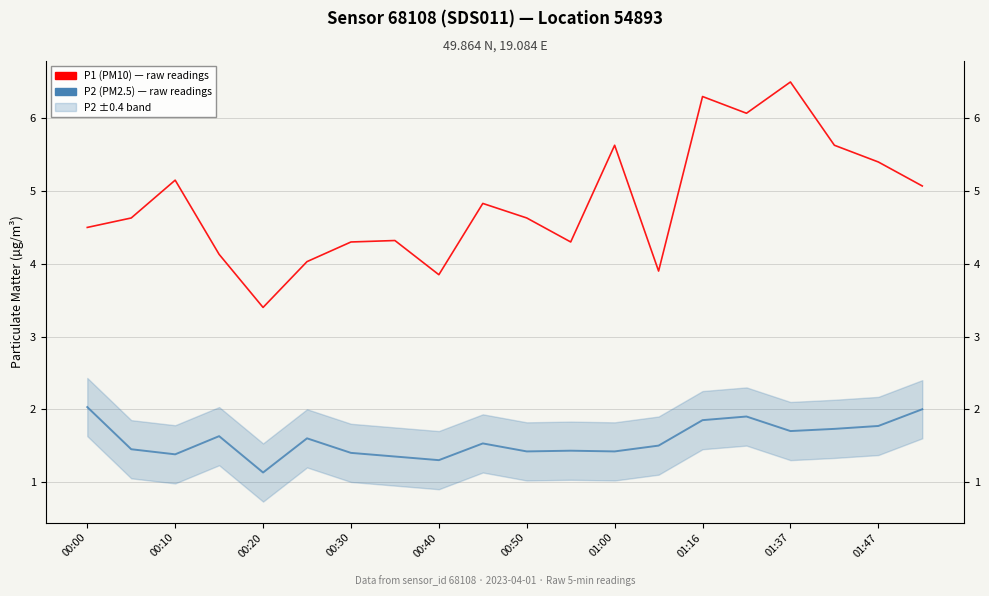

Which series has the widest spread of values?

P1 (PM10)